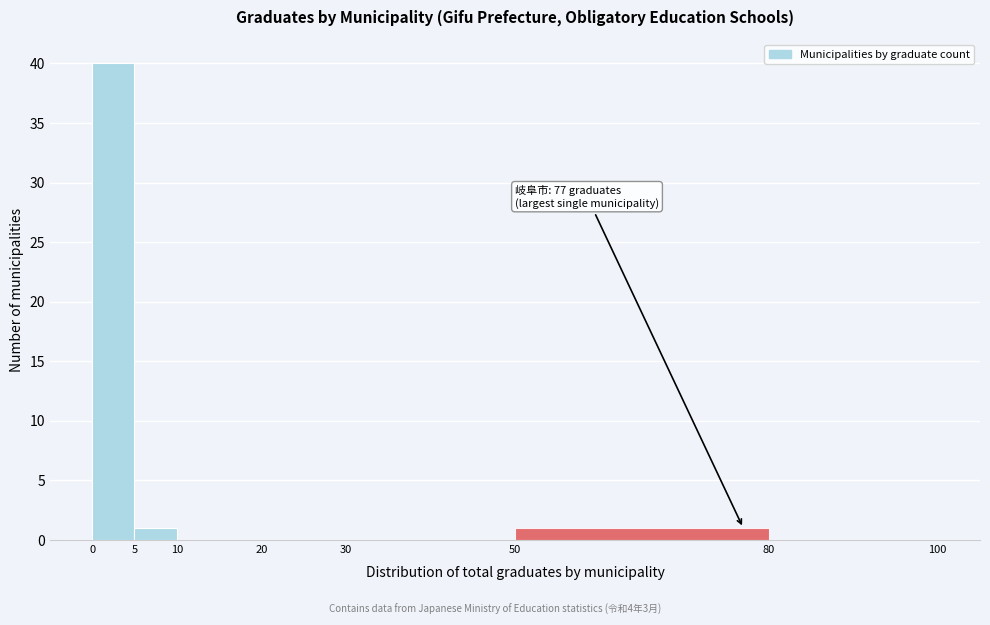

Which range on the x-axis has the tallest bar?

0 to 5